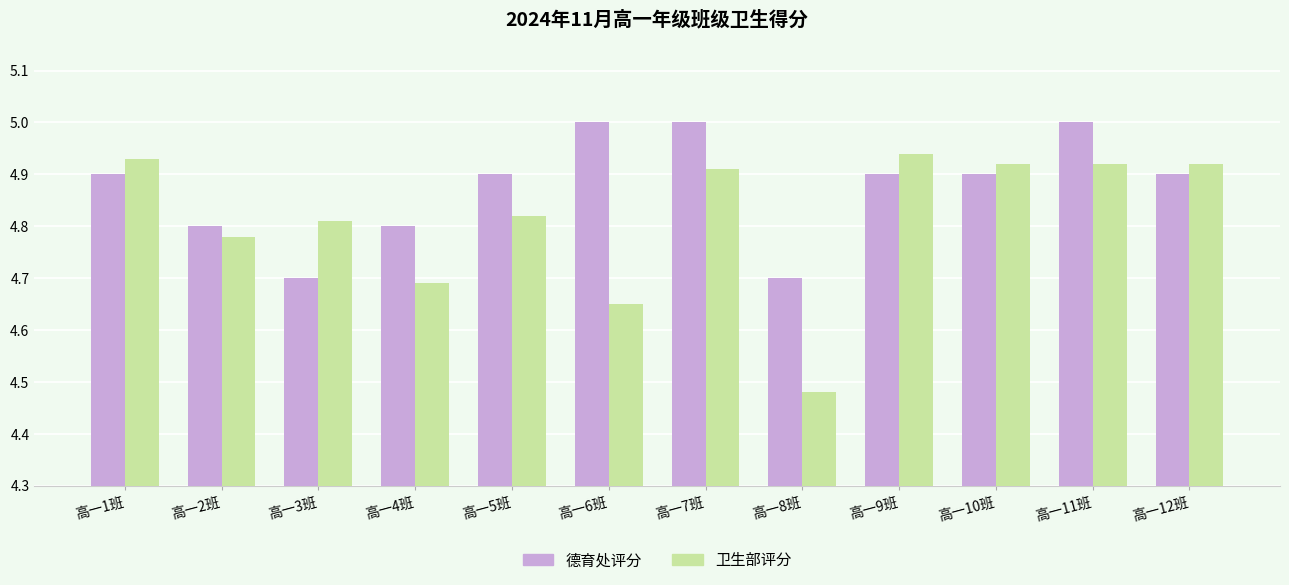

What is the total value across all series at 高一3班?

9.5